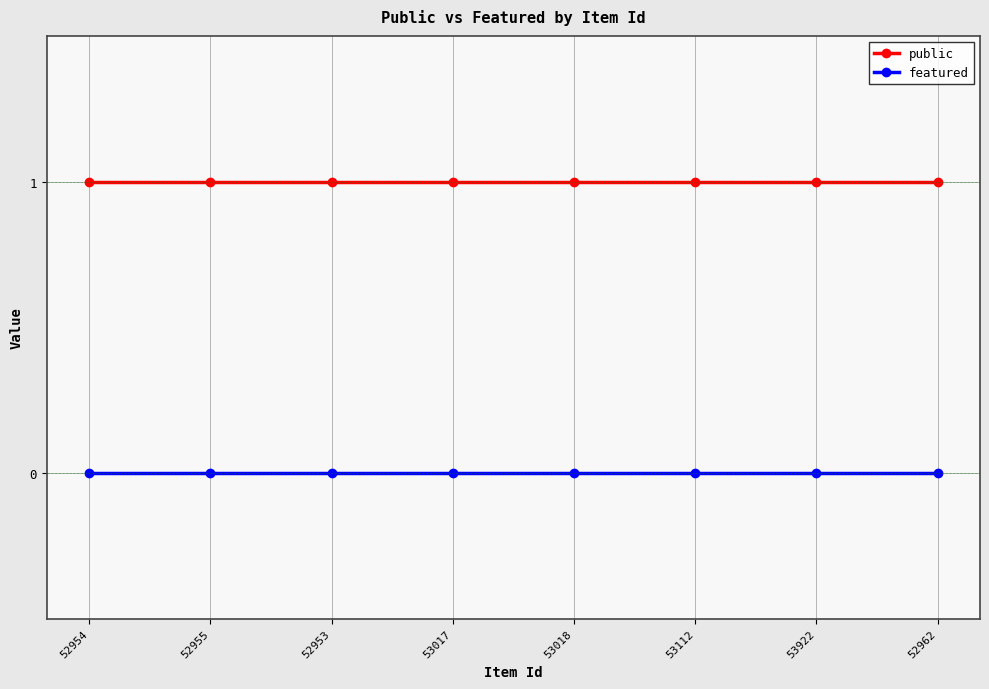

True or false: featured and public intersect in this chart.

False